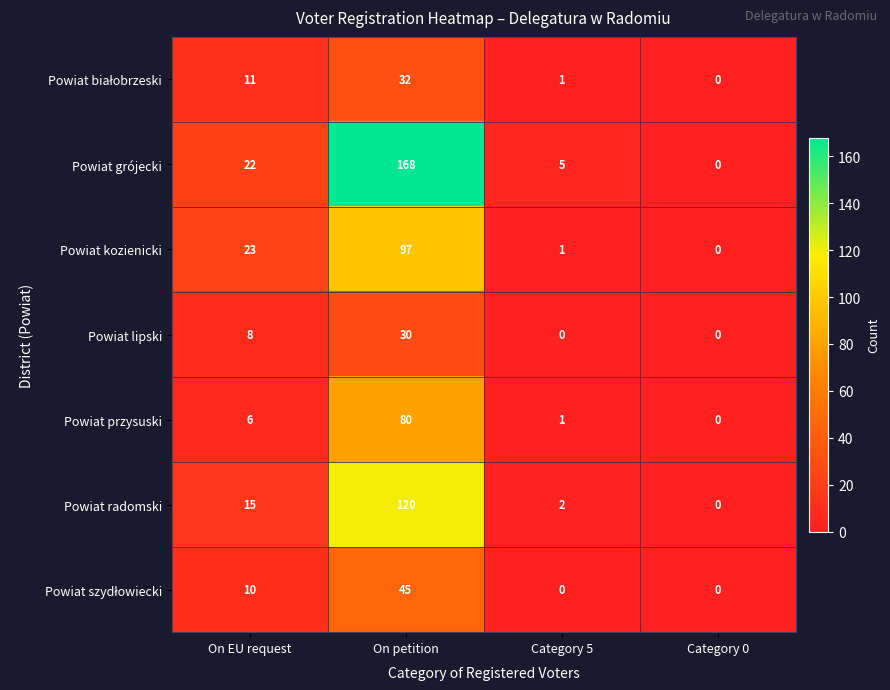

Is it true that Powiat grójecki equals 5 at Category 5?

True